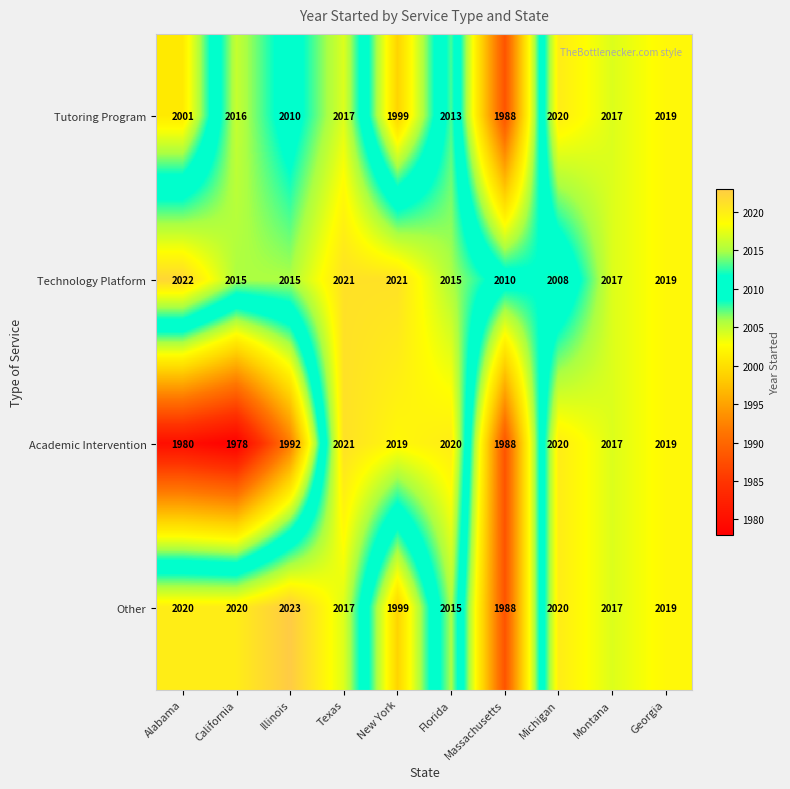

What is the minimum value for Academic Intervention?

1978